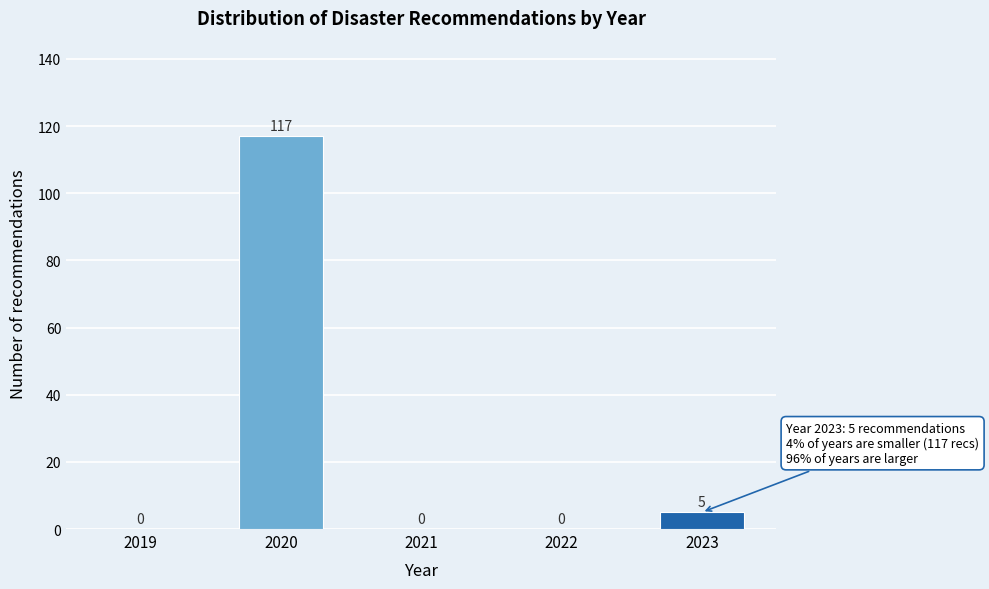

Reading left to right, extract all data points from this chart.

2019=0	2020=117	2021=0	2022=0	2023=5